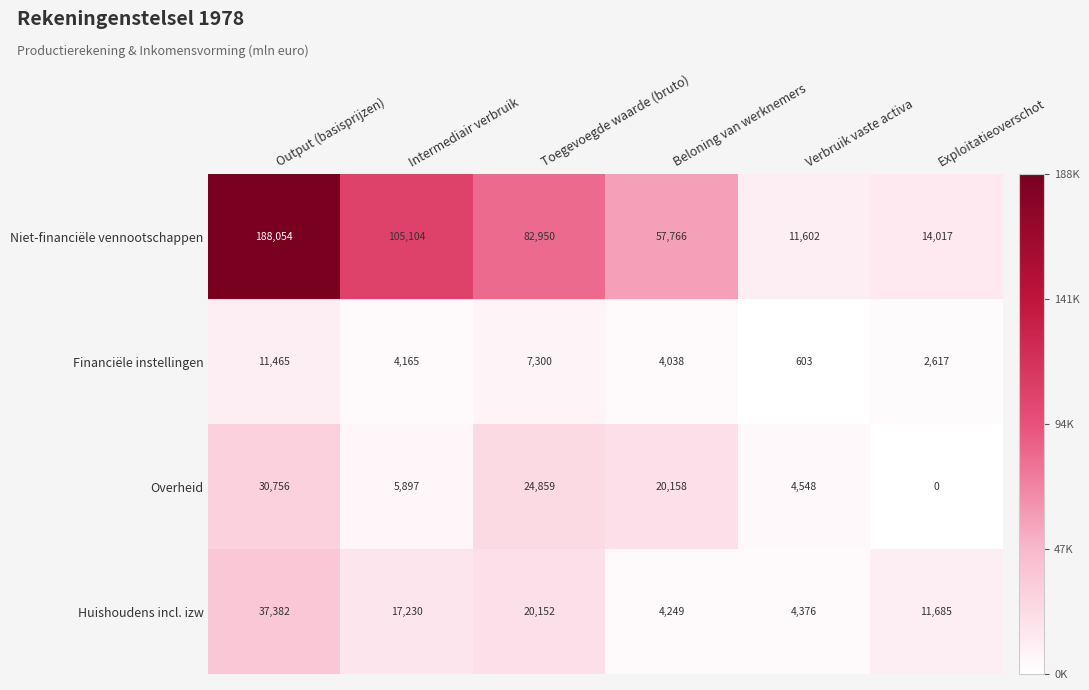

True or false: Huishoudens incl. izw has a value of 37382 at Output (basisprijzen).

True